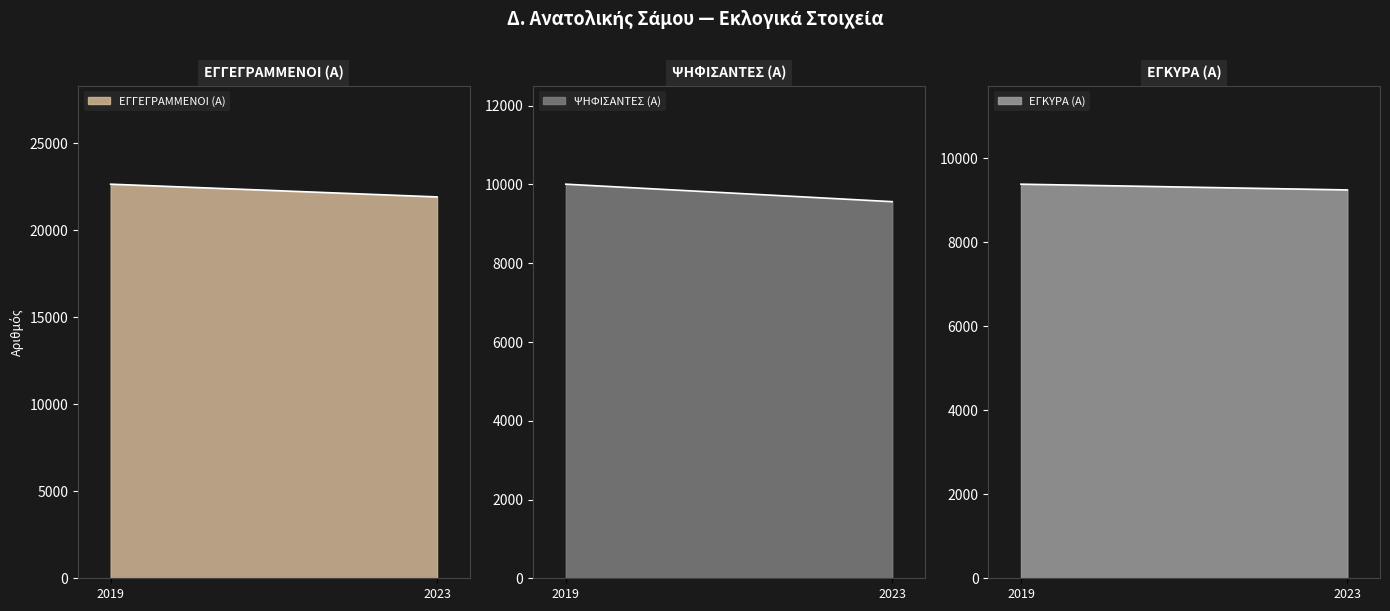

How many series are shown in this chart?

3